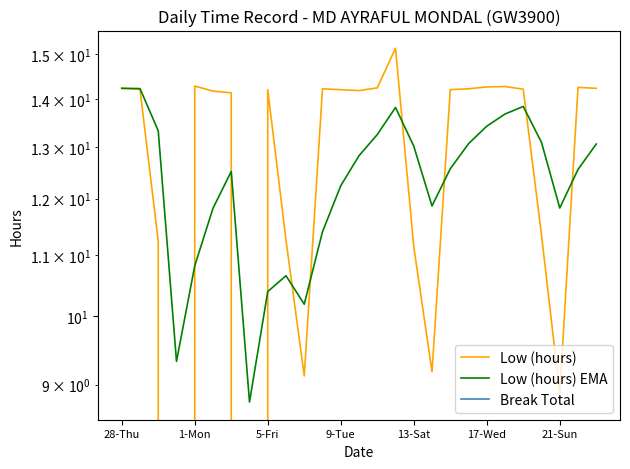

How many lines are shown in the chart?

3